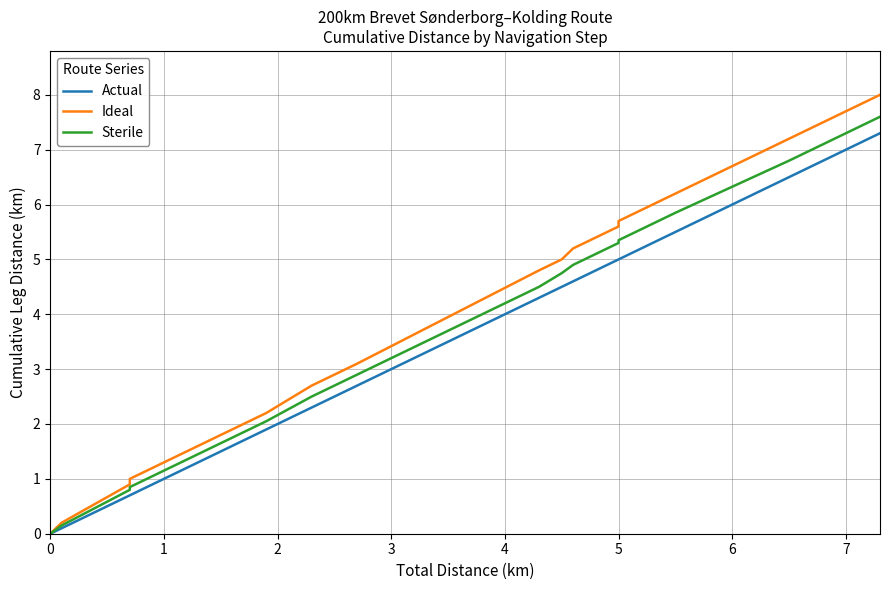

True or false: Ideal and Actual cross at least once.

False